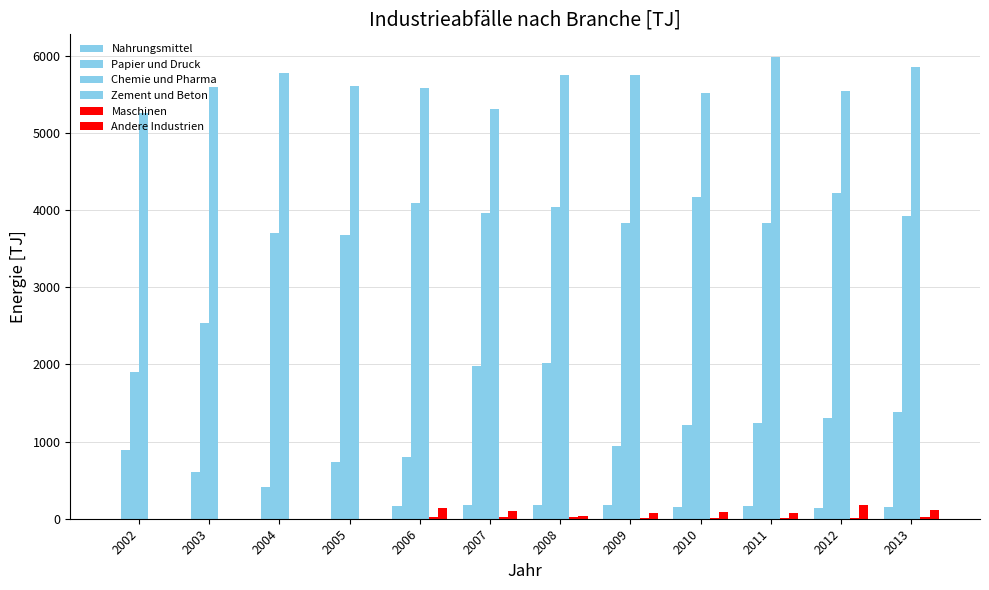

True or false: Andere Industrien has a value of 74.6 at 2009.

True